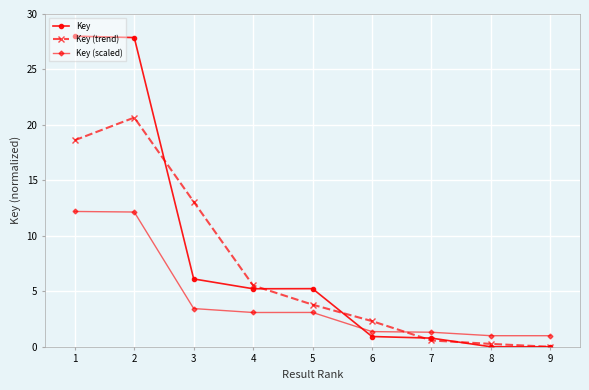

The Key series shows 5.7 at 2. True or false?

False